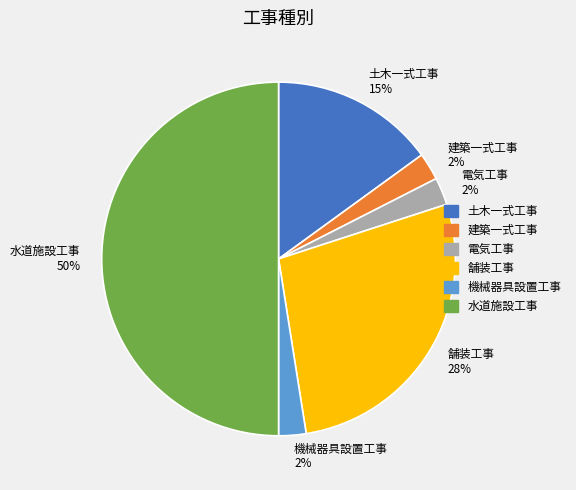

Which has a higher value, 電気工事 or 舗装工事?

舗装工事